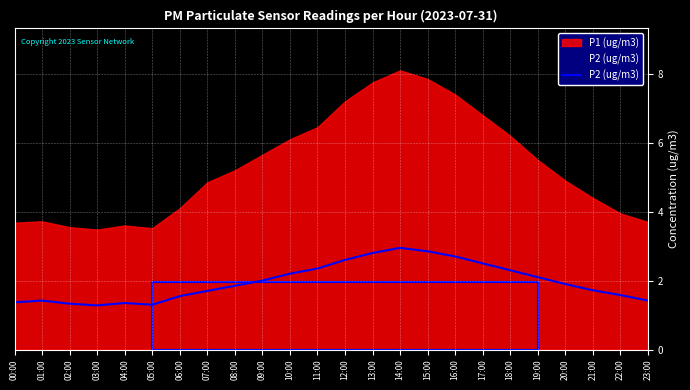

How many lines are shown in the chart?

1